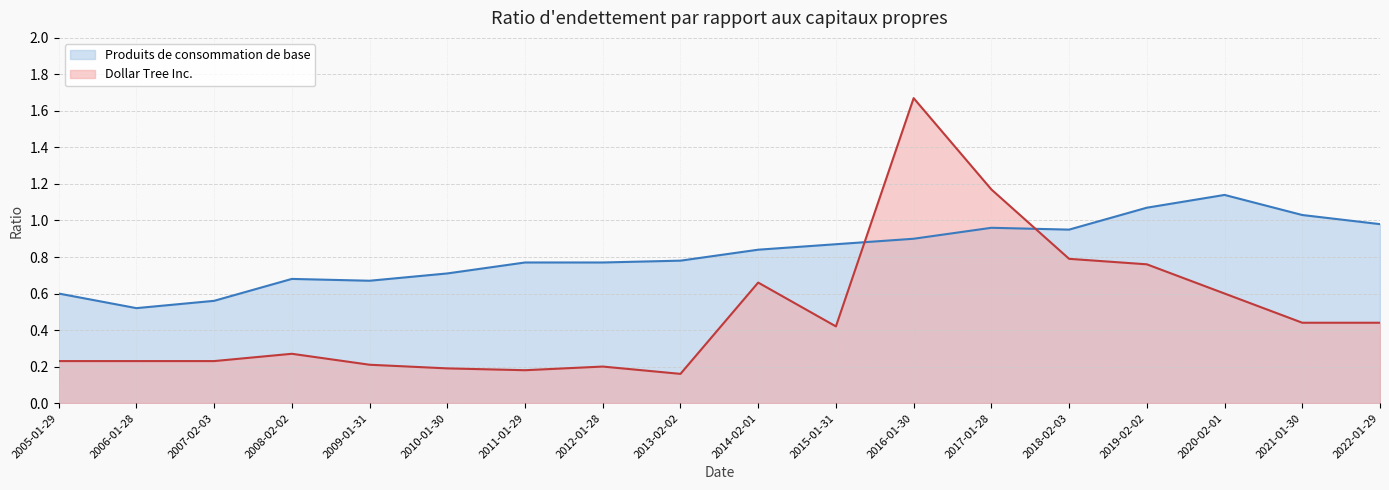

Reading left to right, what are all the values shown in this chart?

Produits de consommation de base: 2005-01-29=0.6	2006-01-28=0.5	2007-02-03=0.6	2008-02-02=0.7	2009-01-31=0.7	2010-01-30=0.7	2011-01-29=0.8	2012-01-28=0.8	2013-02-02=0.8	2014-02-01=0.8	2015-01-31=0.9	2016-01-30=0.9	2017-01-28=1.0	2018-02-03=0.9	2019-02-02=1.1	2020-02-01=1.1	2021-01-30=1.0	2022-01-29=1.0
Dollar Tree Inc.: 2005-01-29=0.2	2006-01-28=0.2	2007-02-03=0.2	2008-02-02=0.3	2009-01-31=0.2	2010-01-30=0.2	2011-01-29=0.2	2012-01-28=0.2	2013-02-02=0.2	2014-02-01=0.7	2015-01-31=0.4	2016-01-30=1.7	2017-01-28=1.2	2018-02-03=0.8	2019-02-02=0.8	2020-02-01=0.6	2021-01-30=0.4	2022-01-29=0.4